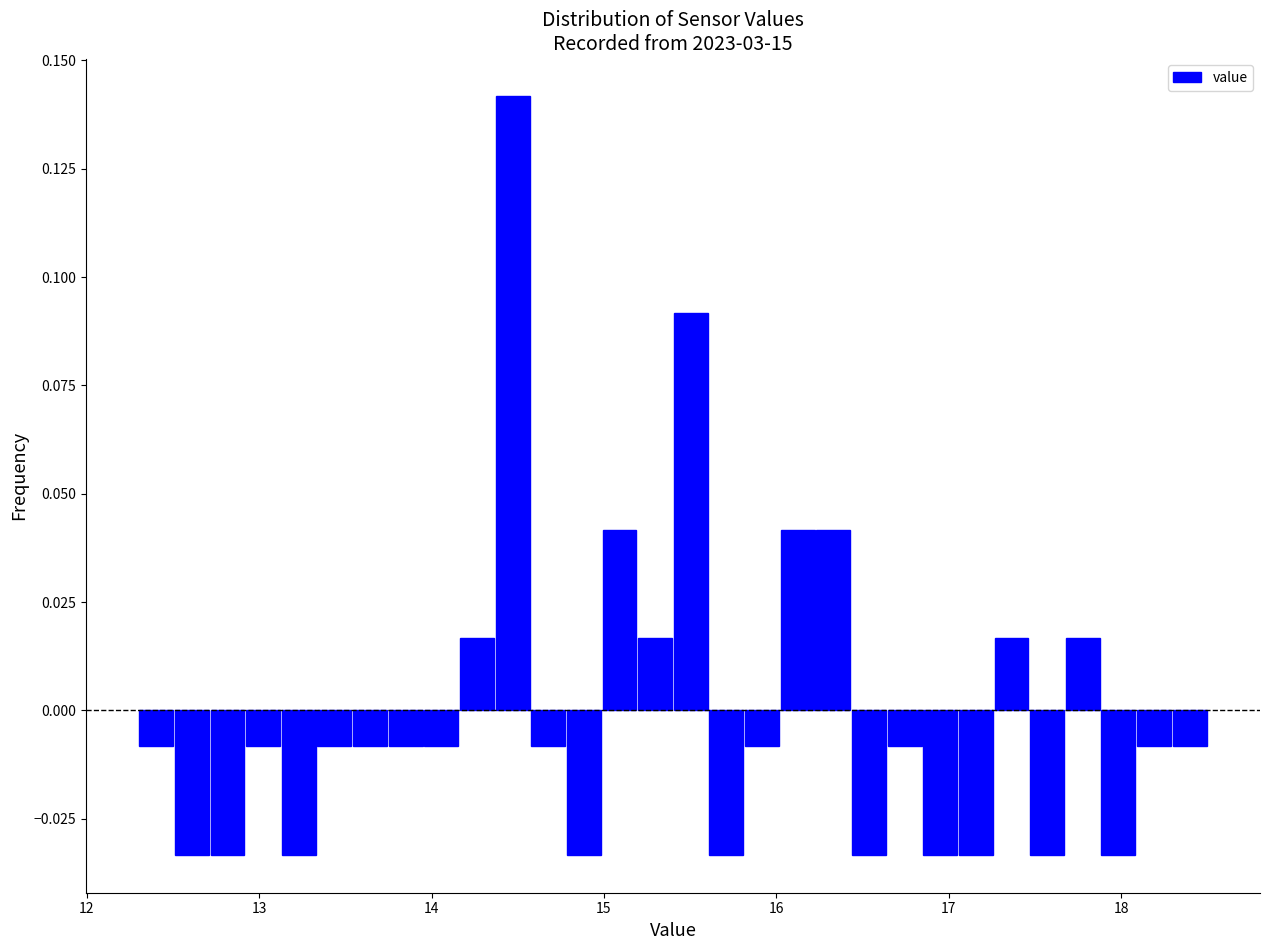

Around what value on the x-axis is the tallest bar? Give the approximate position of its centre, as read against the axis.

14.5